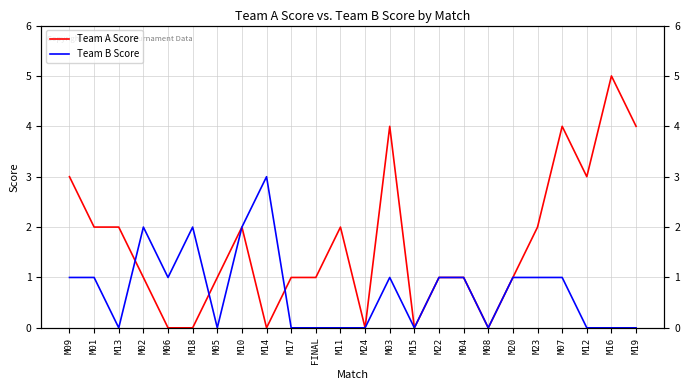

What is the average value of the Team B Score series?

1